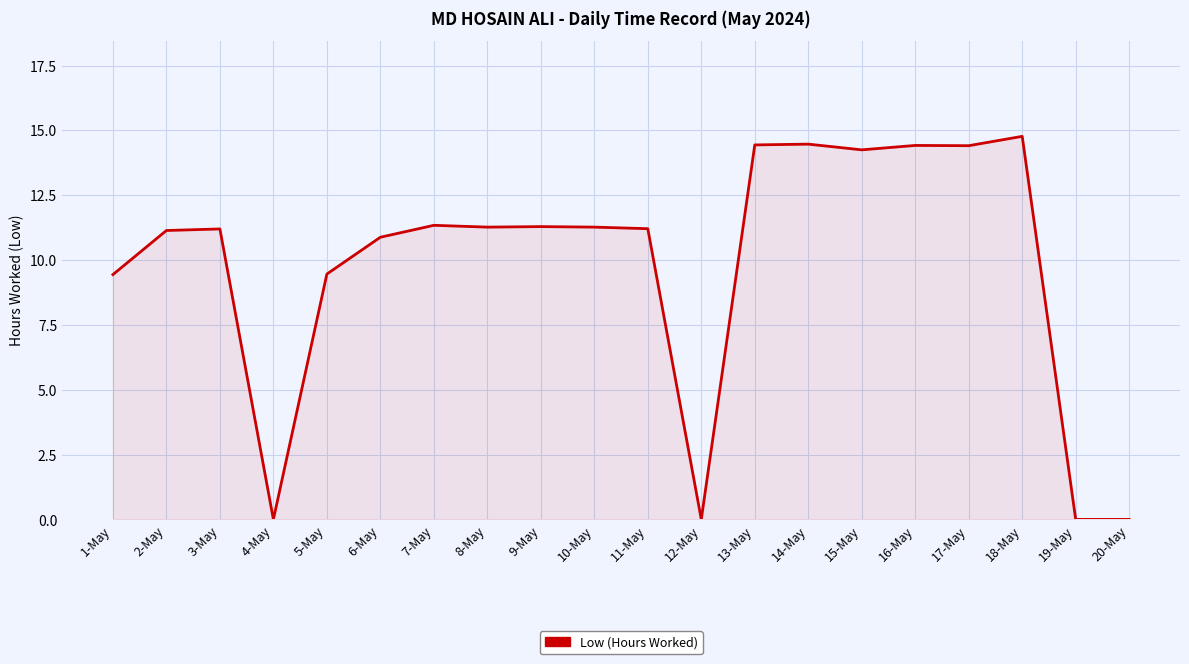

How many lines are shown in the chart?

1